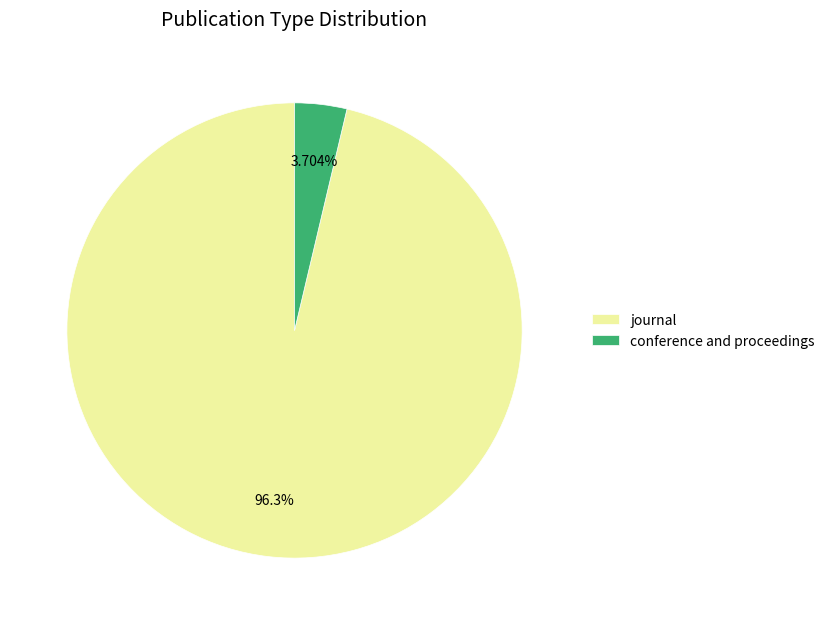

To the nearest percent, what is the difference between the largest and smallest slice percentages?

93%